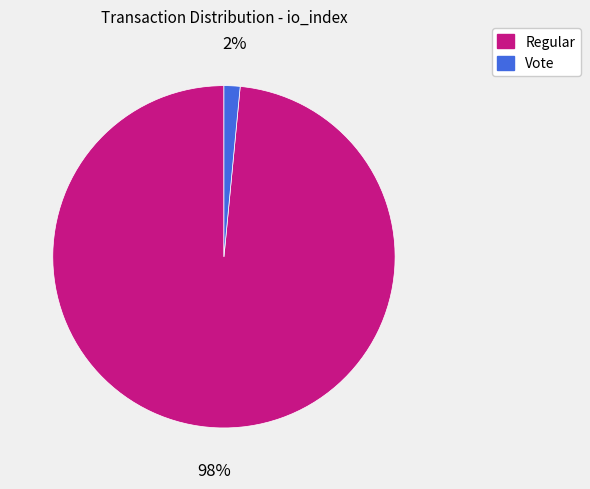

Count the number of slices in the pie.

2